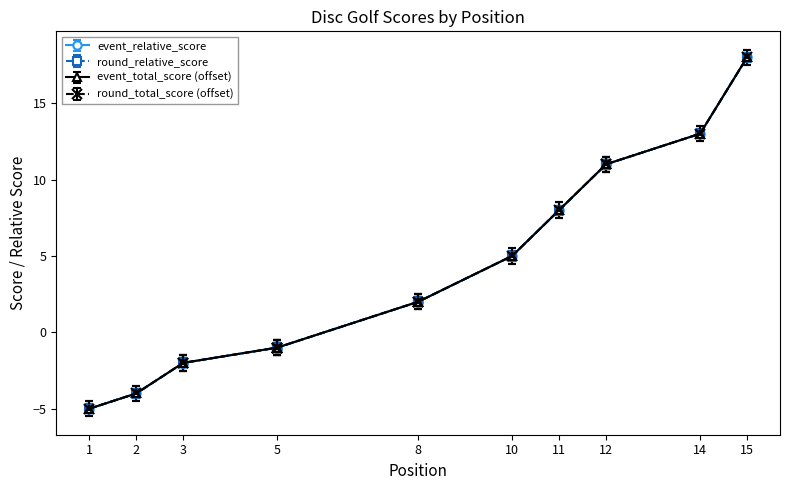

Reading left to right, extract all data points from this chart.

event_relative_score: 1=-5.0	2=-4.0	3=-2.0	3=-2.0	5=-1.0	5=-1.0	5=-1.0	8=2.0	8=2.0	10=5.0	11=8.0	12=11.0	12=11.0	14=13.0	15=18.0
event_total_score: 1=-5.3	2=-4.3	3=-2.3	3=-2.3	5=-1.3	5=-1.3	5=-1.3	8=1.7	8=1.7	10=4.7	11=7.7	12=10.7	12=10.7	14=12.7	15=17.7
round_relative_score: 1=-4.7	2=-3.7	3=-1.7	3=-1.7	5=-0.7	5=-0.7	5=-0.7	8=2.3	8=2.3	10=5.3	11=8.3	12=11.3	12=11.3	14=13.3	15=18.3
round_total_score: 1=-5.0	2=-4.0	3=-2.0	3=-2.0	5=-1.0	5=-1.0	5=-1.0	8=2.0	8=2.0	10=5.0	11=8.0	12=11.0	12=11.0	14=13.0	15=18.0